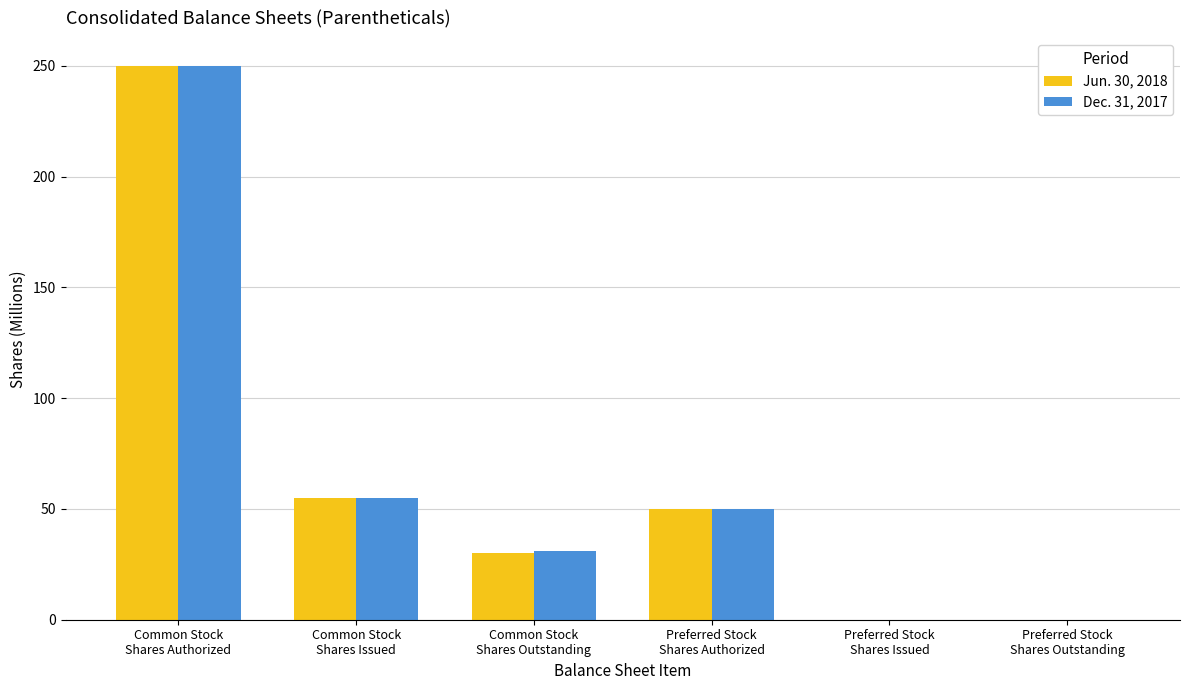

At which label is Jun. 30, 2018 closest to 125?

Common Stock
Shares Issued